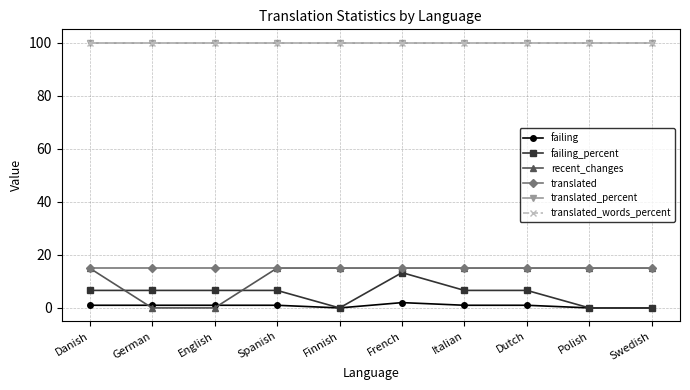

Does the chart have visible grid lines?

Yes